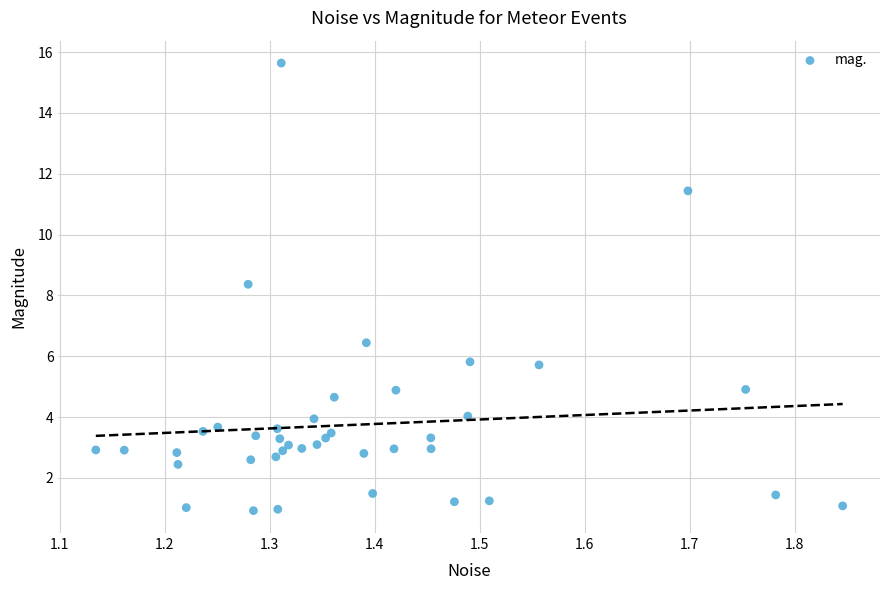

What Y value in the scatter plot is closest to 8?

8.4